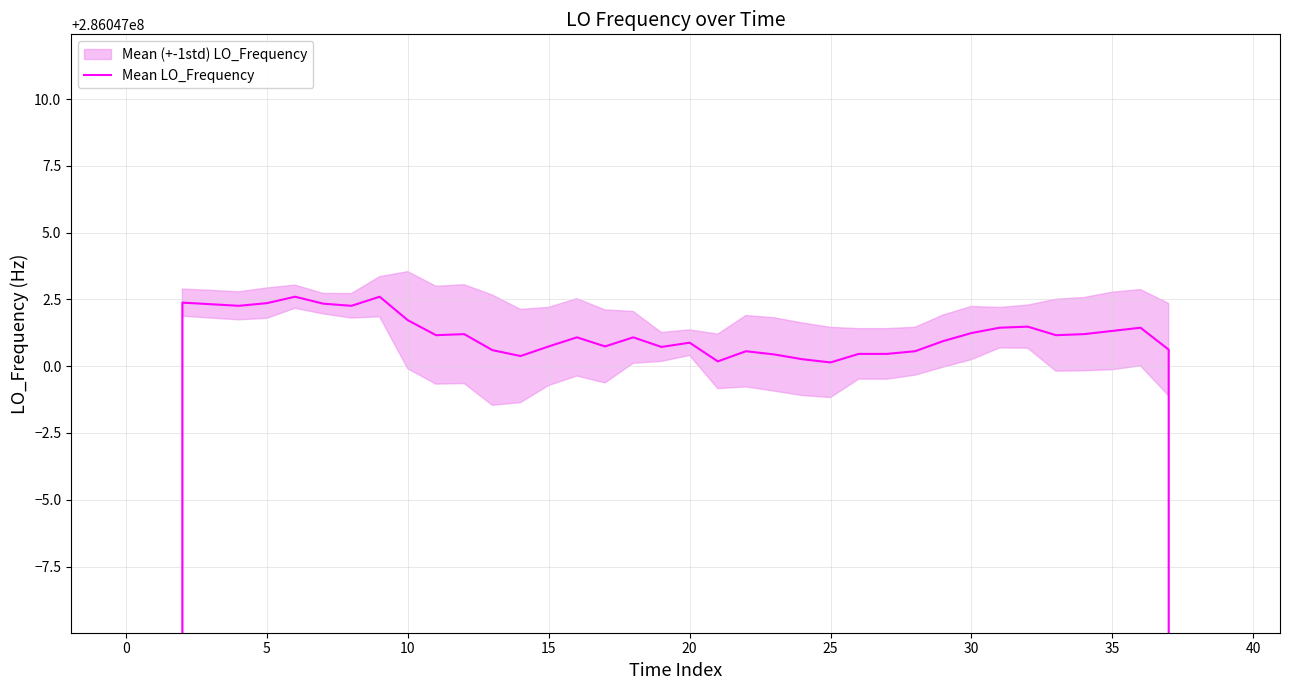

Between 5 and 34, which is larger?

5